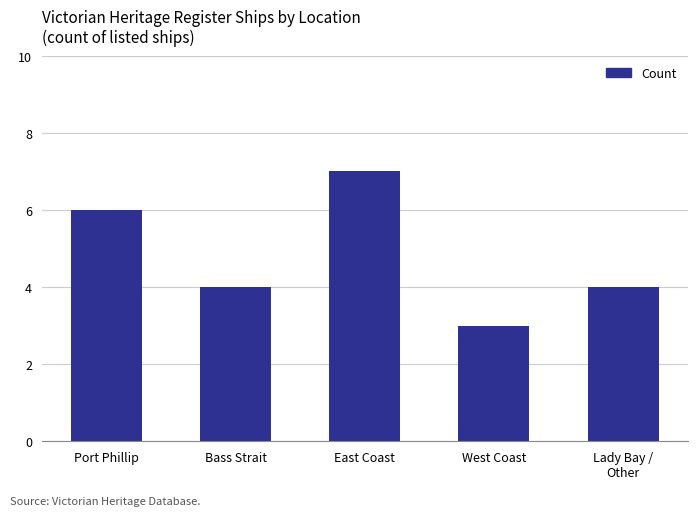

What position from the left is West Coast?

4